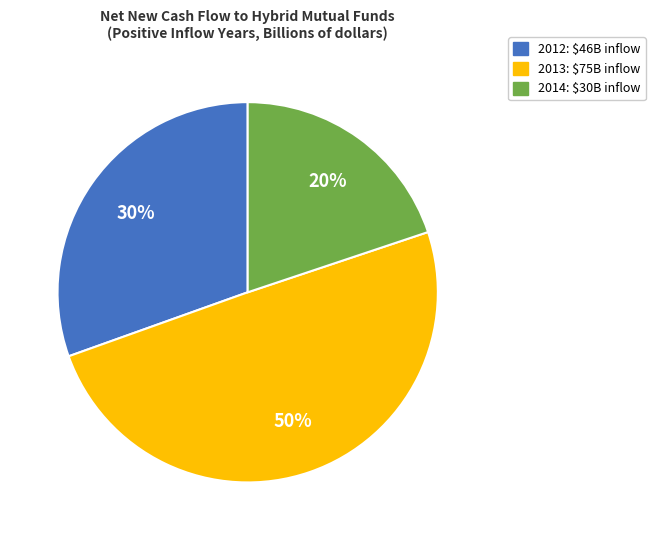

Rank the categories by value from lowest to highest.

2014, 2012, 2013